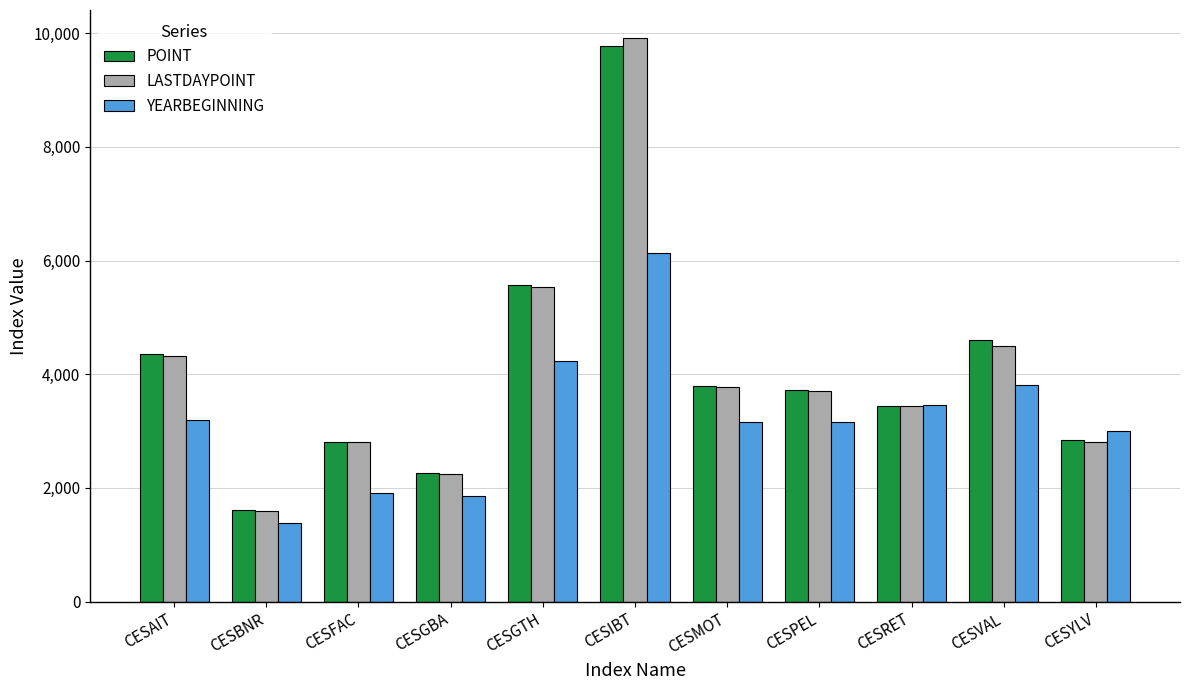

What is the smallest value displayed?

1382.4